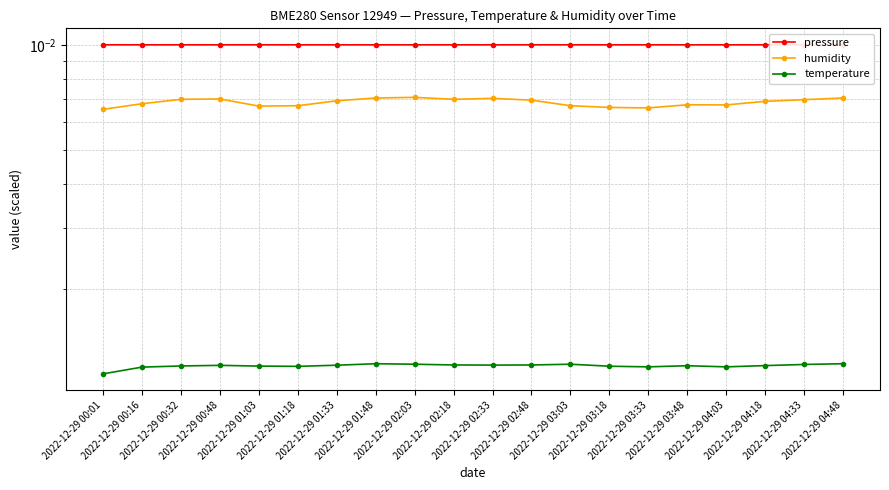

What are all the series names shown in the legend?

pressure, humidity, temperature